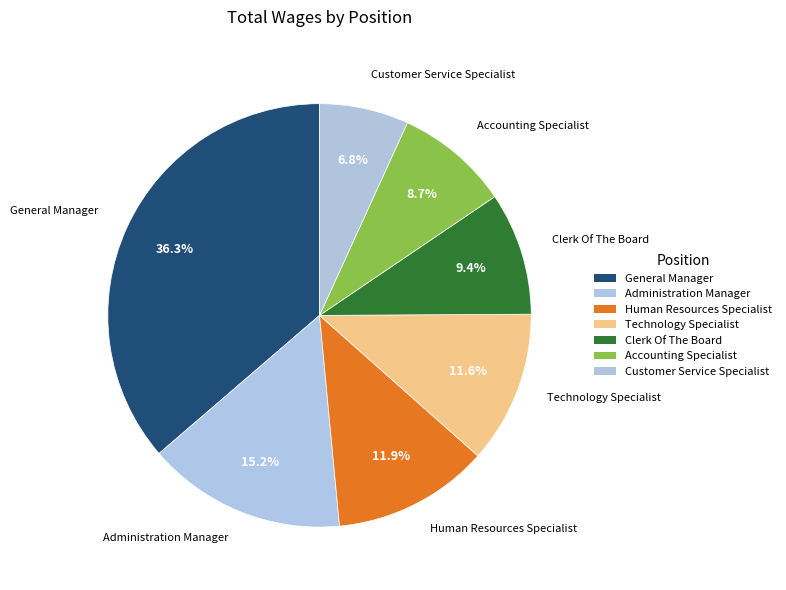

To the nearest percent, what percentage of the pie is Clerk Of The Board?

9%